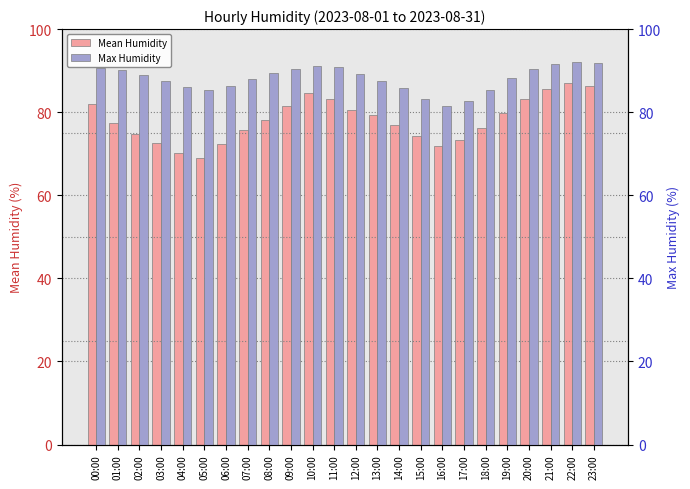

The value of Max Humidity at 09:00 is 90.5. True or false?

True